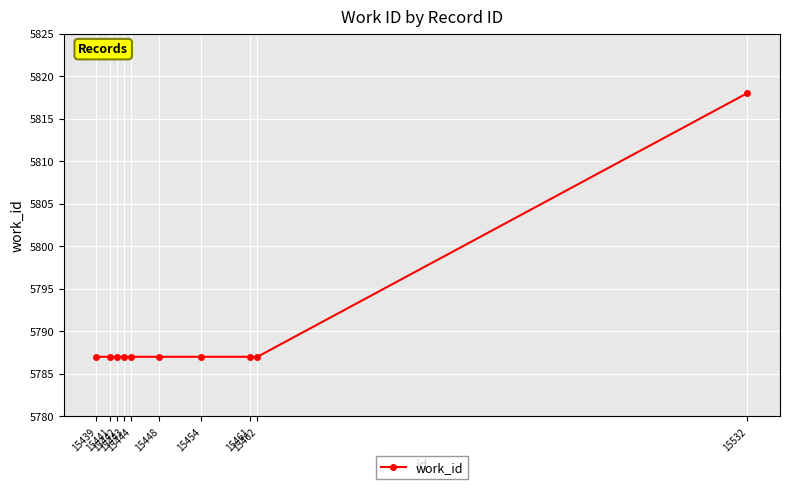

Approximately how many times larger is the value at 15441 compared to 15442?

1.0